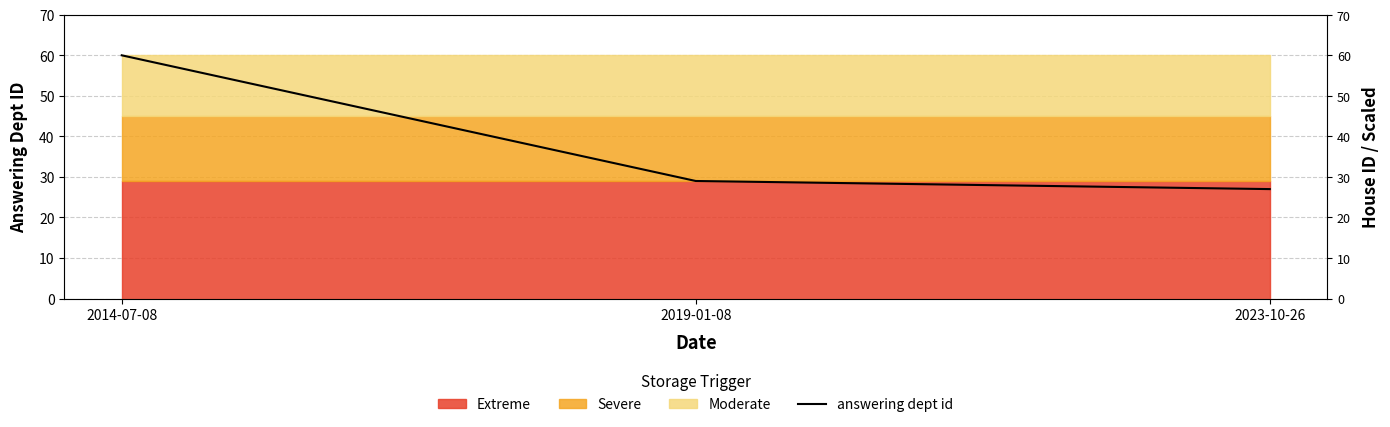

True or false: the data shows 29 at 2019-01-08.

True